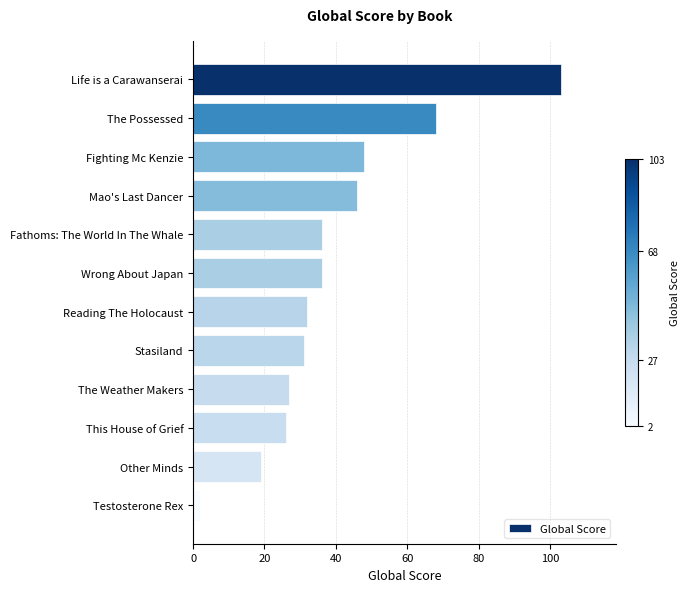

What is the sum of the values at Stasiland and The Possessed?

99